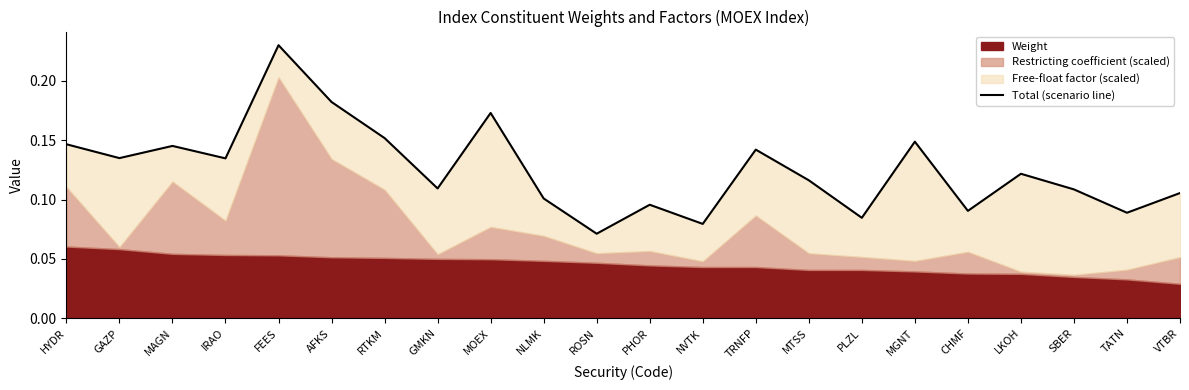

What is the sum of the values at LKOH and PHOR?

0.2